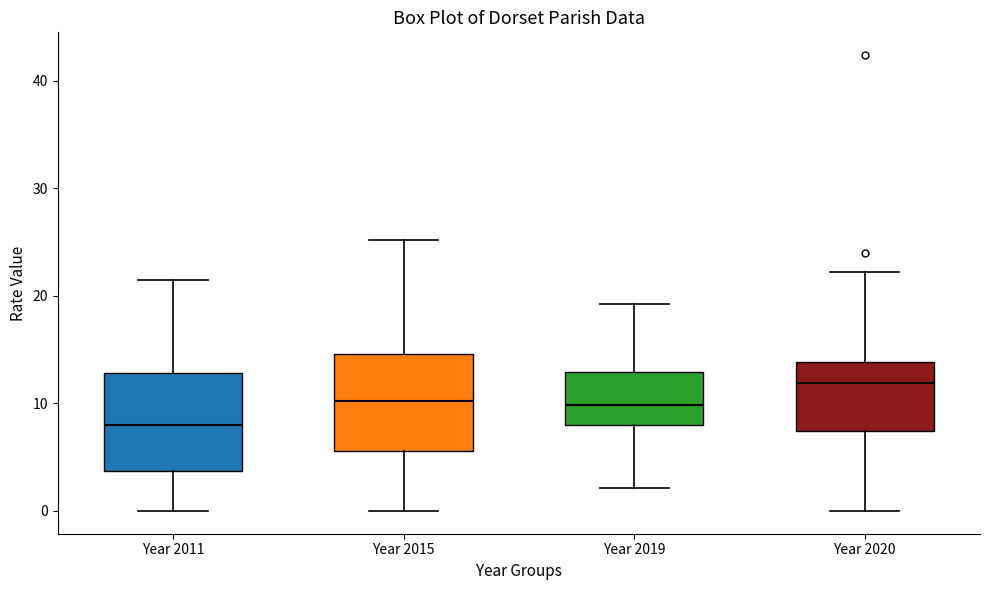

Where does the median line of the box for Year 2020 sit on the y-axis? The values are not printed on the chart, so give them approximately, as read against the axis.

12